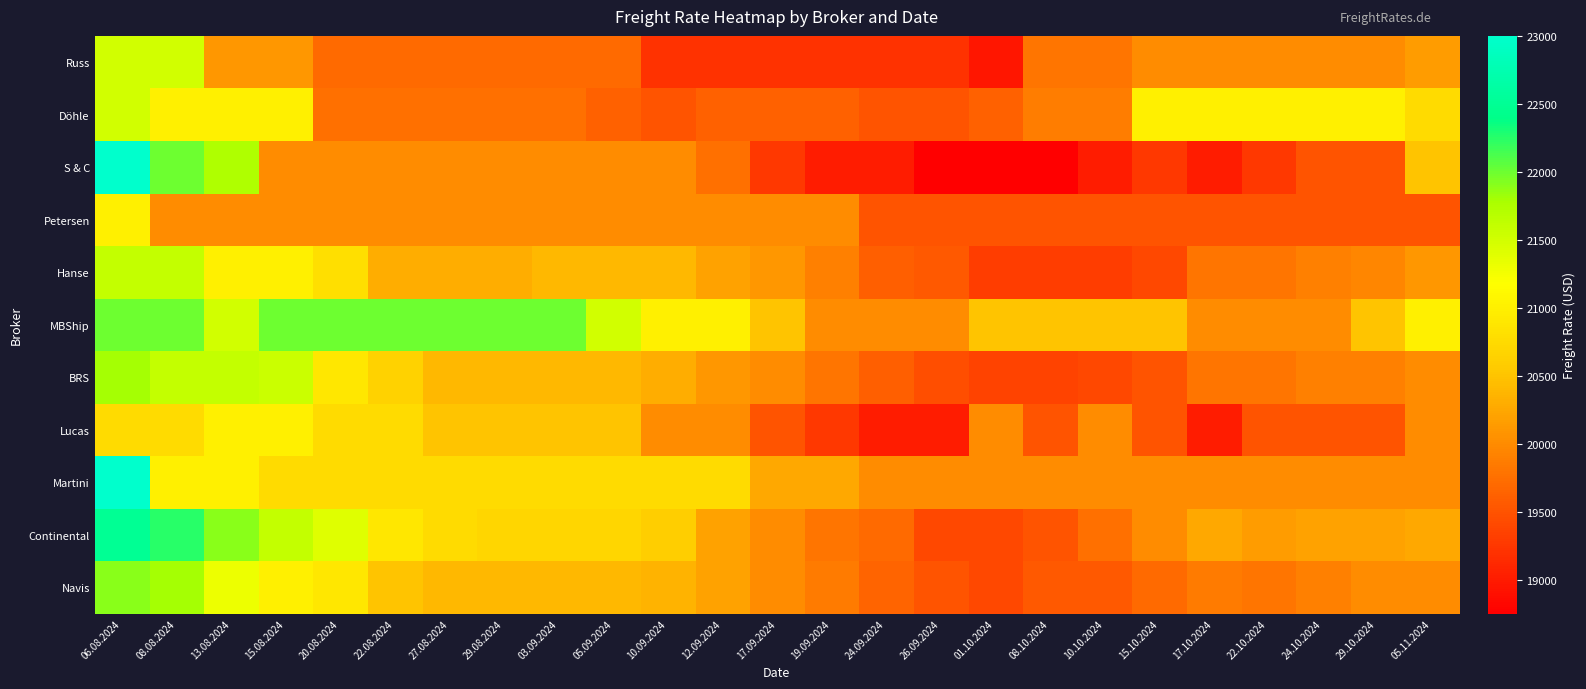

What is the total value across all series at 24.09.2024?

214750